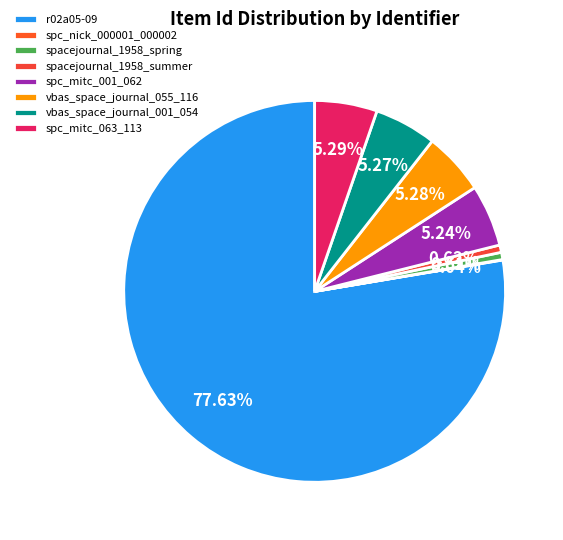

Approximately how many times larger is the value at spacejournal_1958_spring compared to spacejournal_1958_summer?

1.0